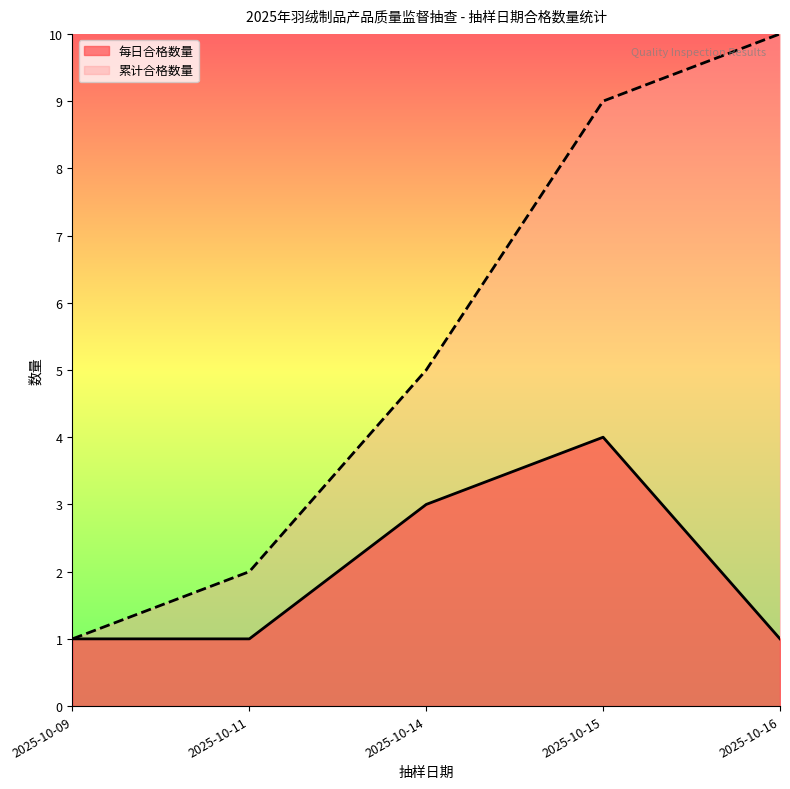

True or false: 合格数量 and 累计合格 cross at least once.

False